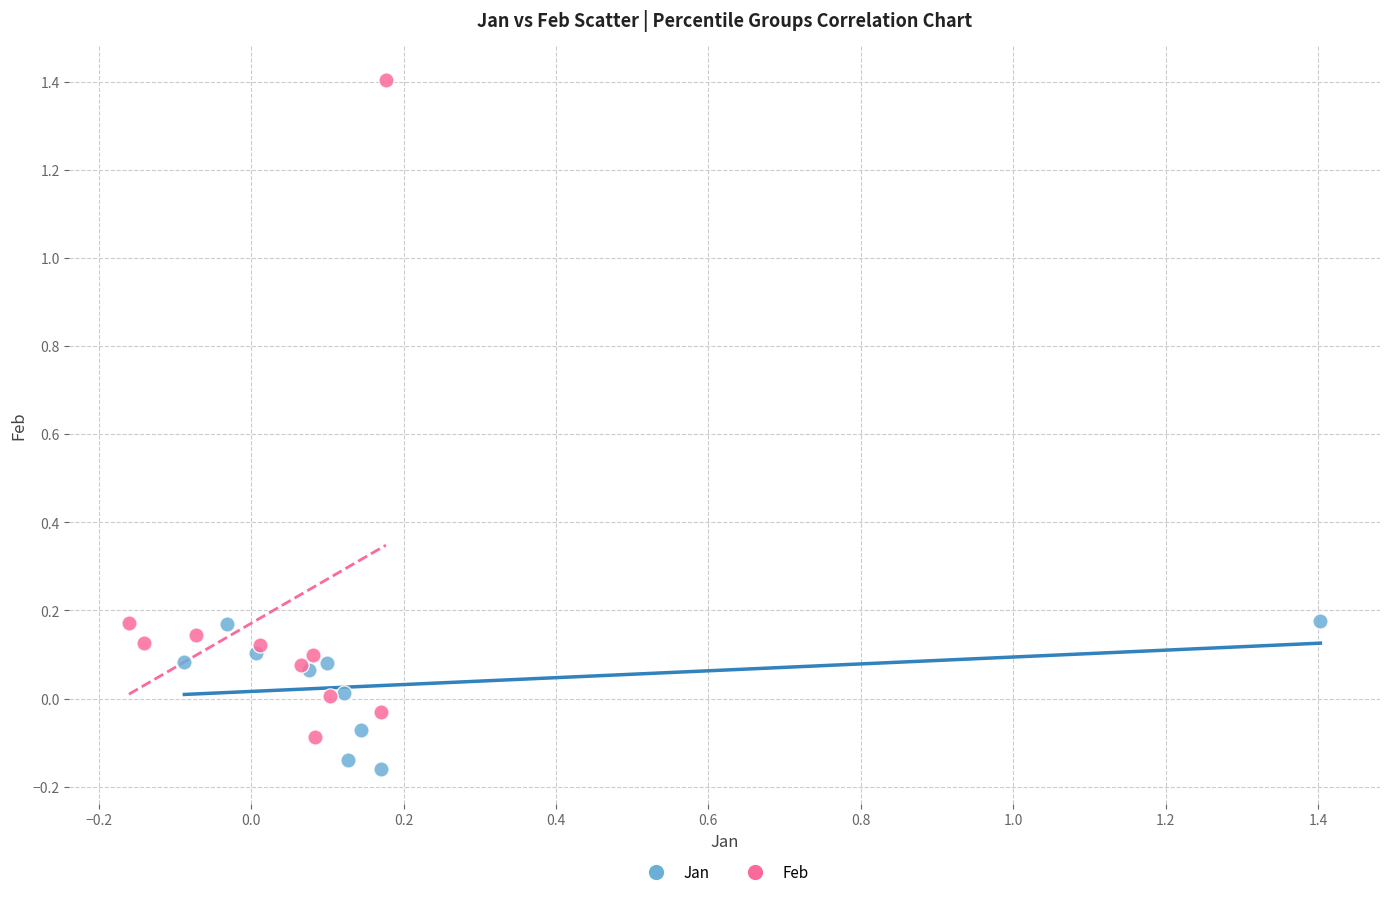

Which series has the widest spread of Y values?

Feb